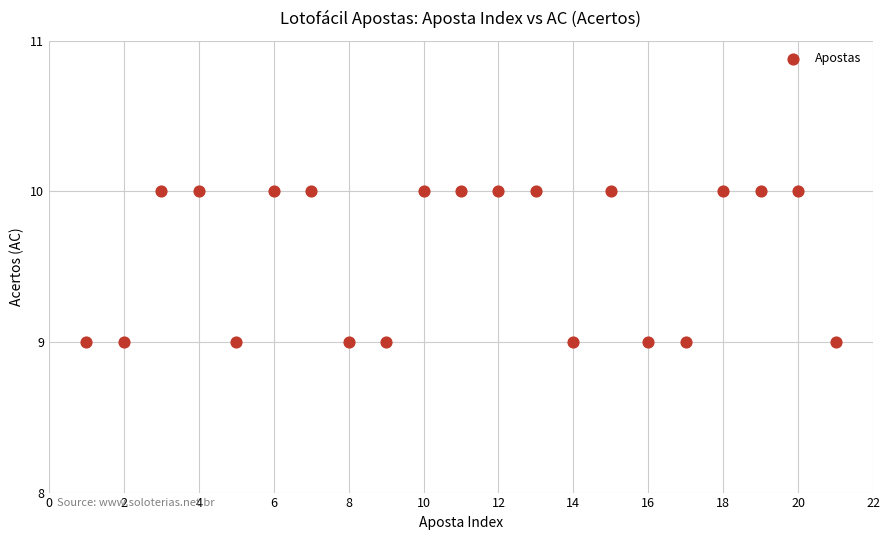

What is the range of X values (max minus min)?

20